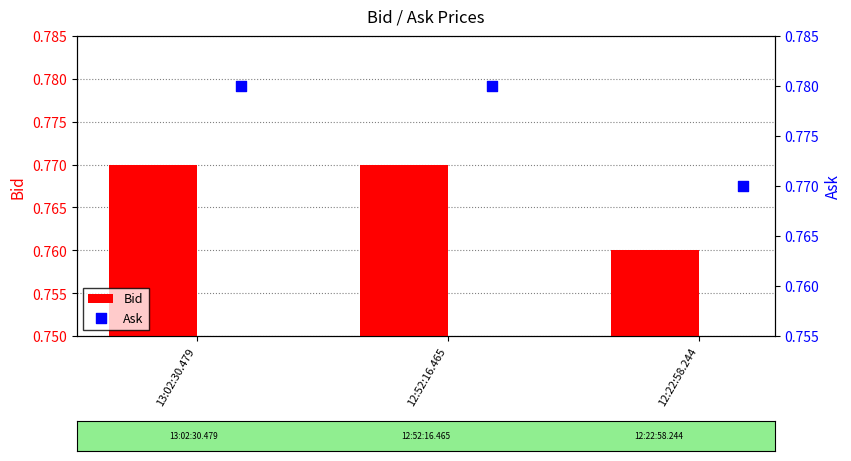

Count the Bid values in the range 0 to 1.

3